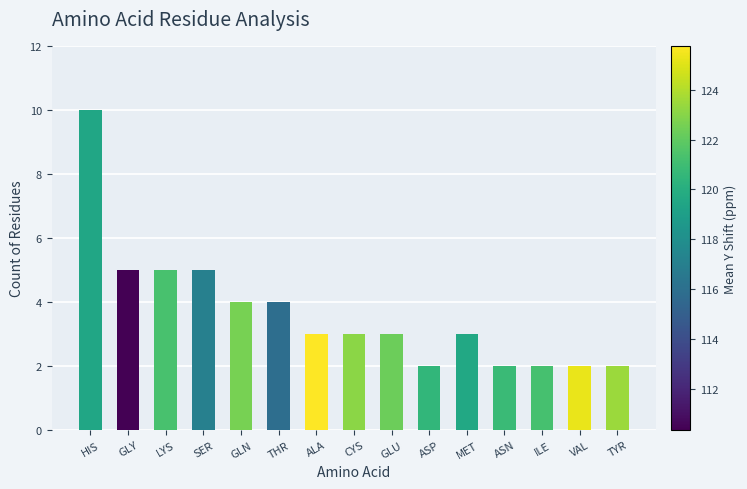

What is the sum of the values at SER and GLN?

9